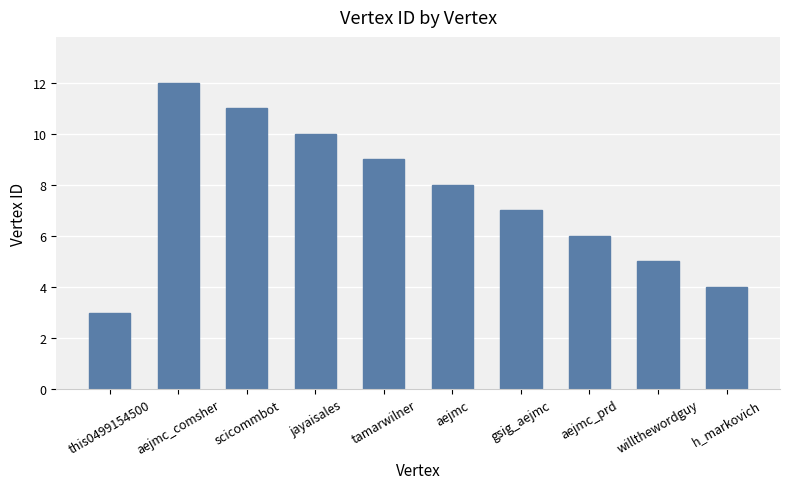

Rank the categories by value from highest to lowest.

aejmc_comsher, scicommbot, jayaisales, tamarwilner, aejmc, gsig_aejmc, aejmc_prd, willthewordguy, h_markovich, this0499154500